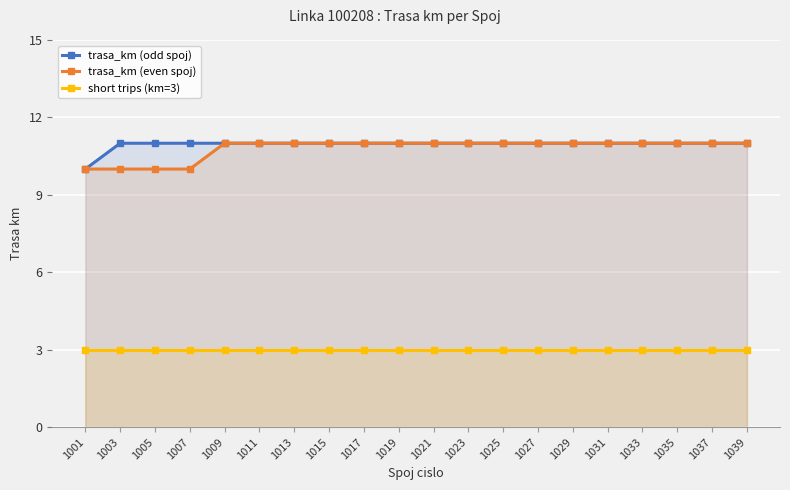

Does the chart display data point markers on the line(s)?

Yes